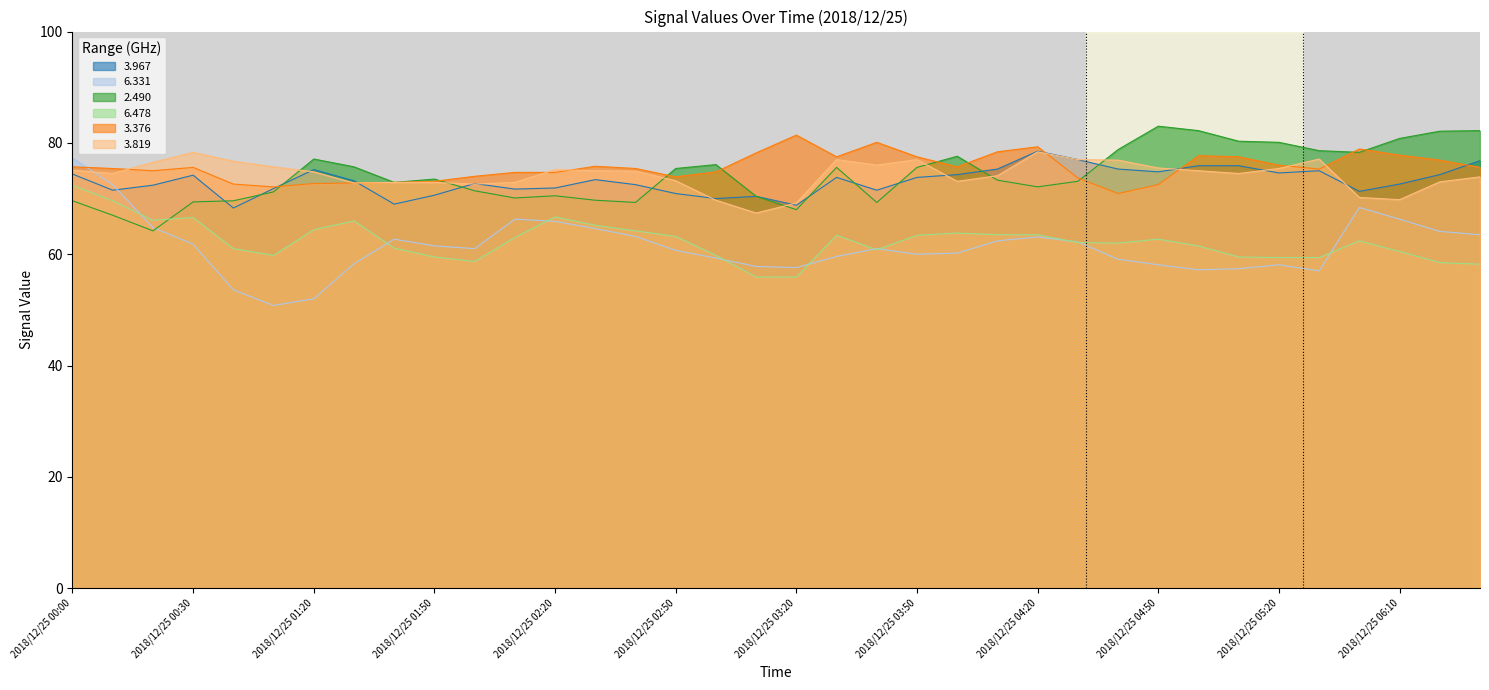

Where is 3.376 nearest to the value 76?

2018/12/25 05:20